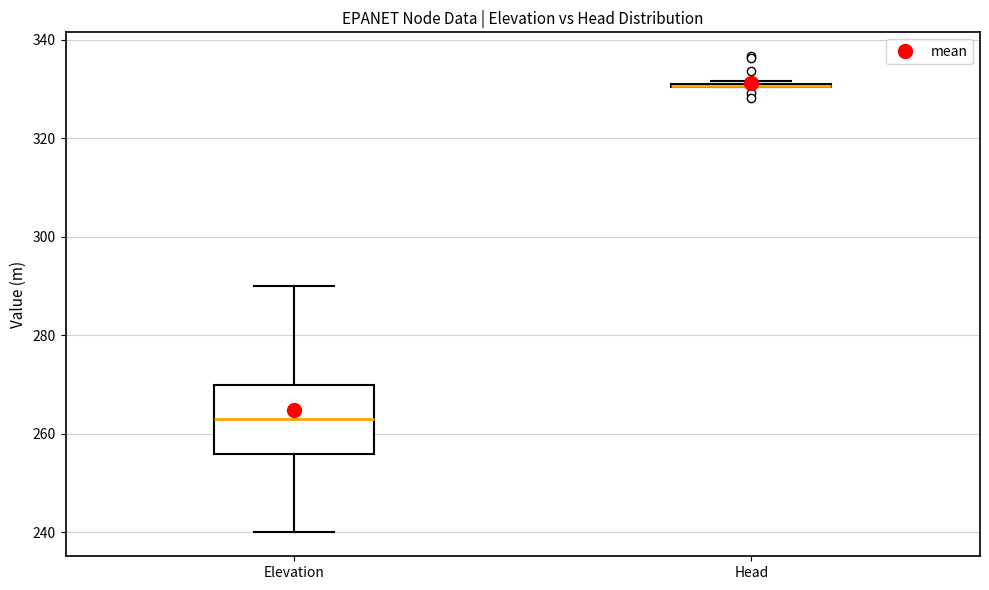

Reading left to right, read every box against the y-axis: the position of its median line, the range the box covers, and the ends of its whiskers. The values are not printed on the chart, so give them approximately, as read against the axis.

Elevation: median 264, box 256 to 270, whiskers 240 to 290
Head: box collapsed to a line at 330, whiskers 330 to 332